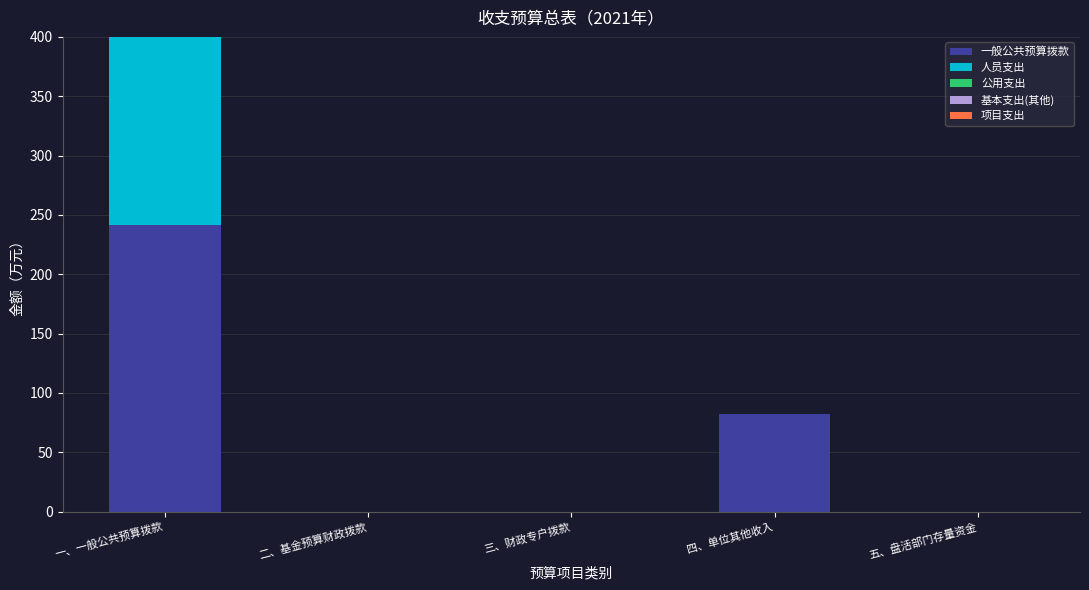

What is the difference between the maximum and minimum values in the 人员支出 series?

288.6